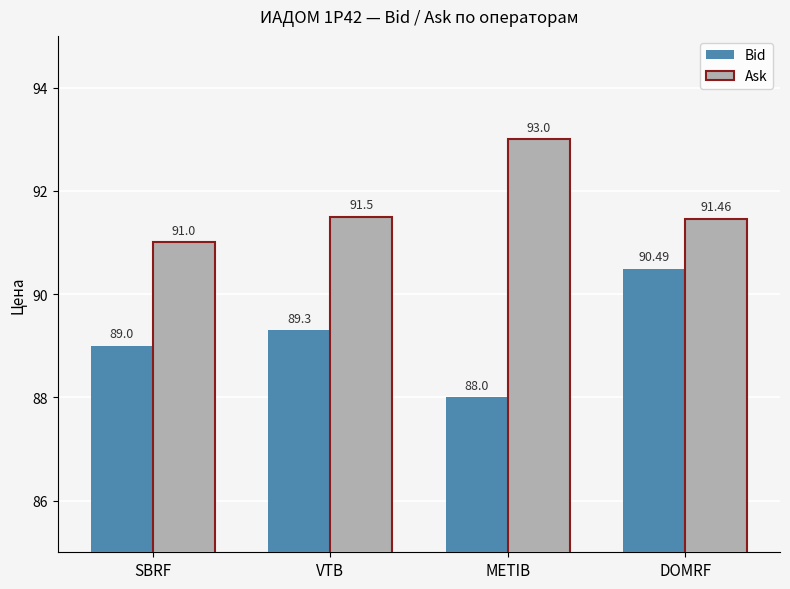

What is the spread (max minus min) of values at METIB?

5.0